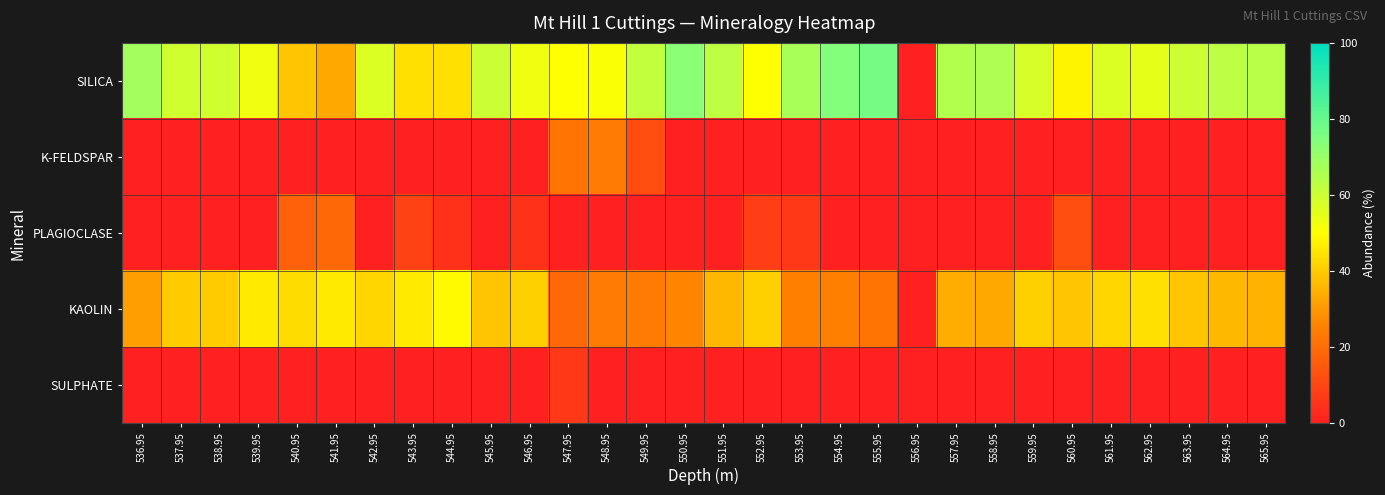

What is the greatest value displayed?

77